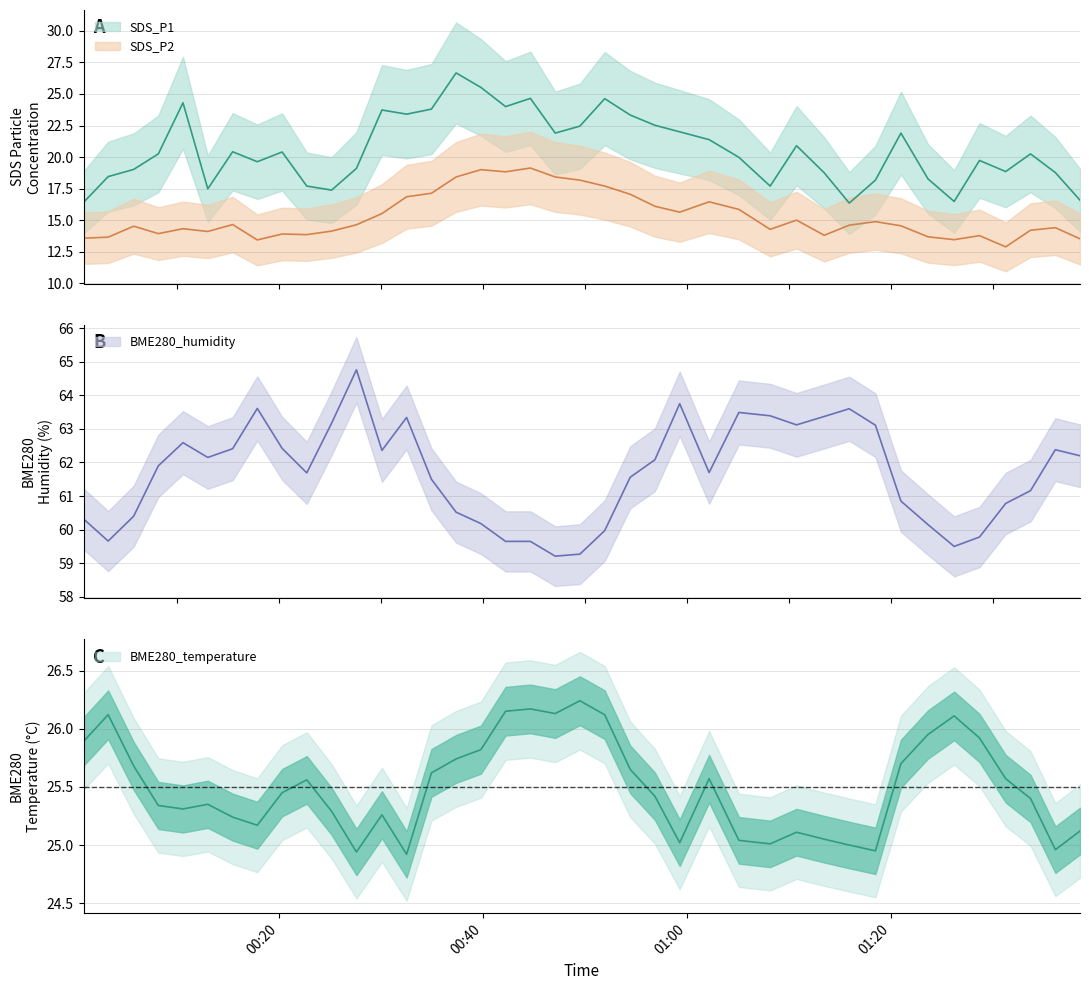

Is this an area chart (filled region under the line)?

No